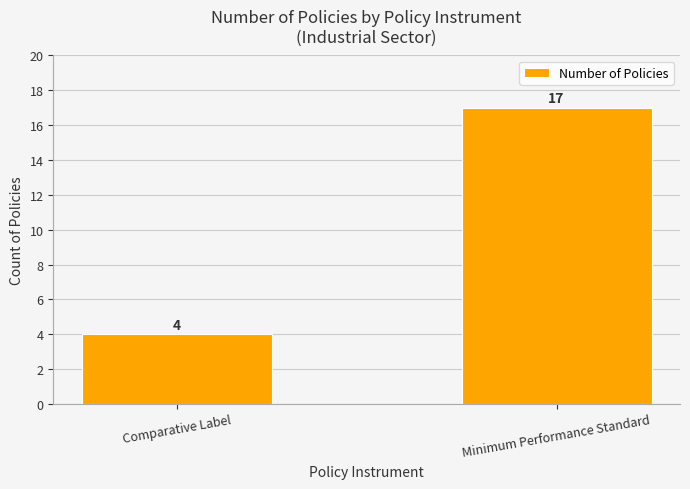

What is the minimum value shown in the chart?

4